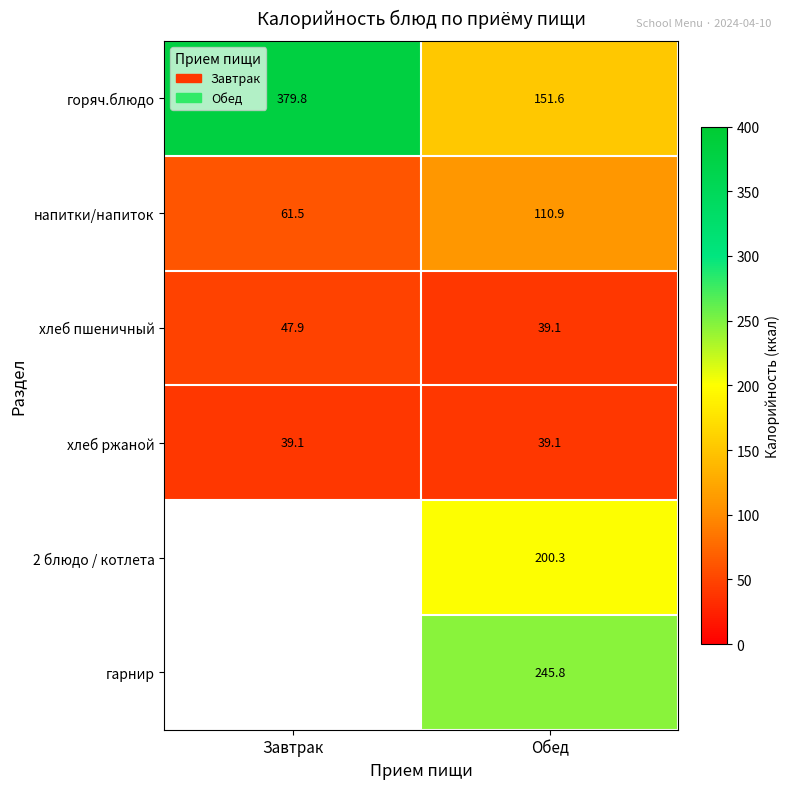

What is the total value across all series at Обед?

786.8